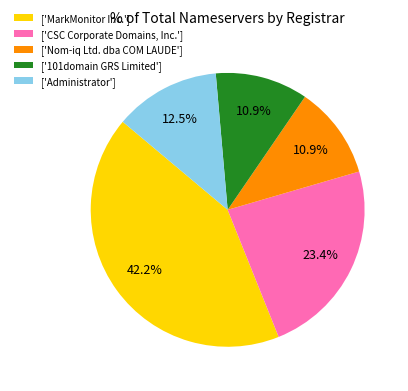

How many segments does this pie chart have?

5